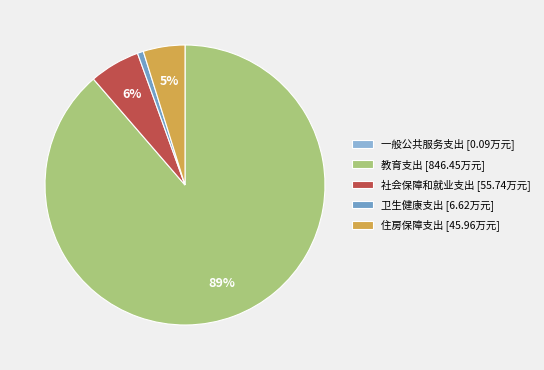

Count the number of slices in the pie.

5